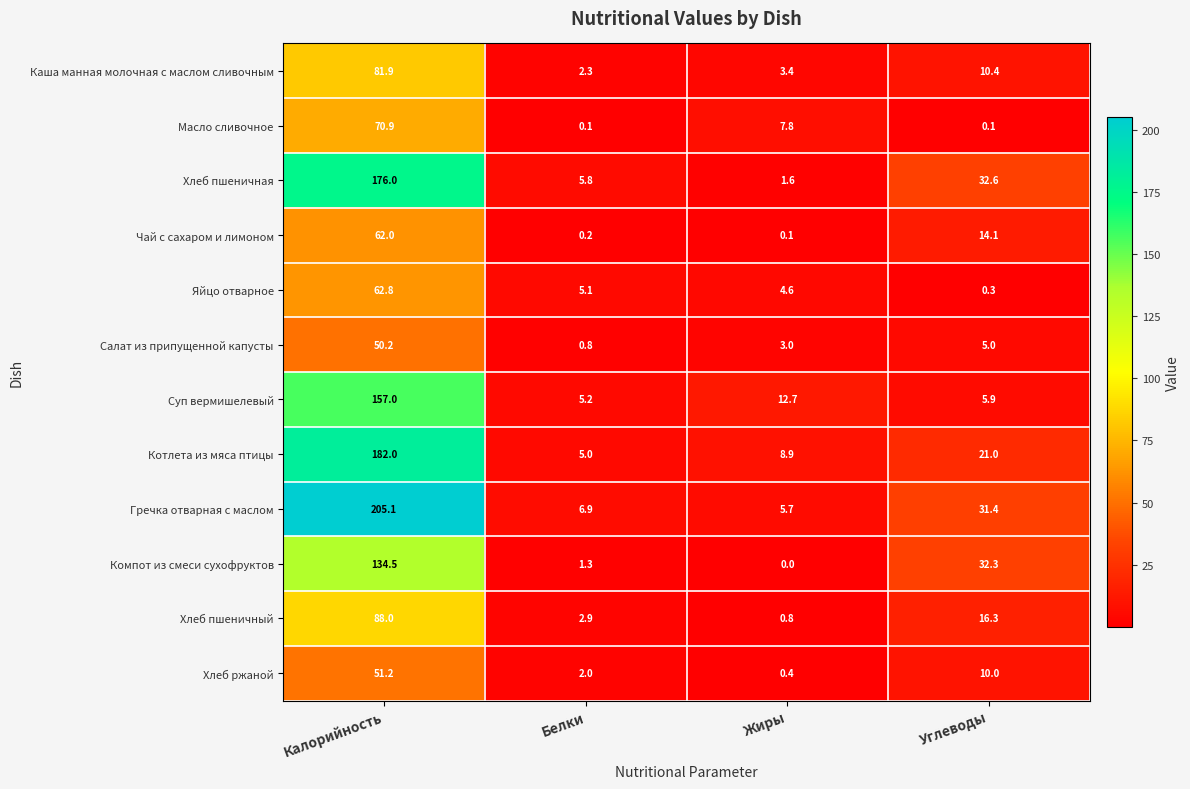

Is it true that Каша манная молочная с маслом сливочным equals 10.4 at Углеводы?

True